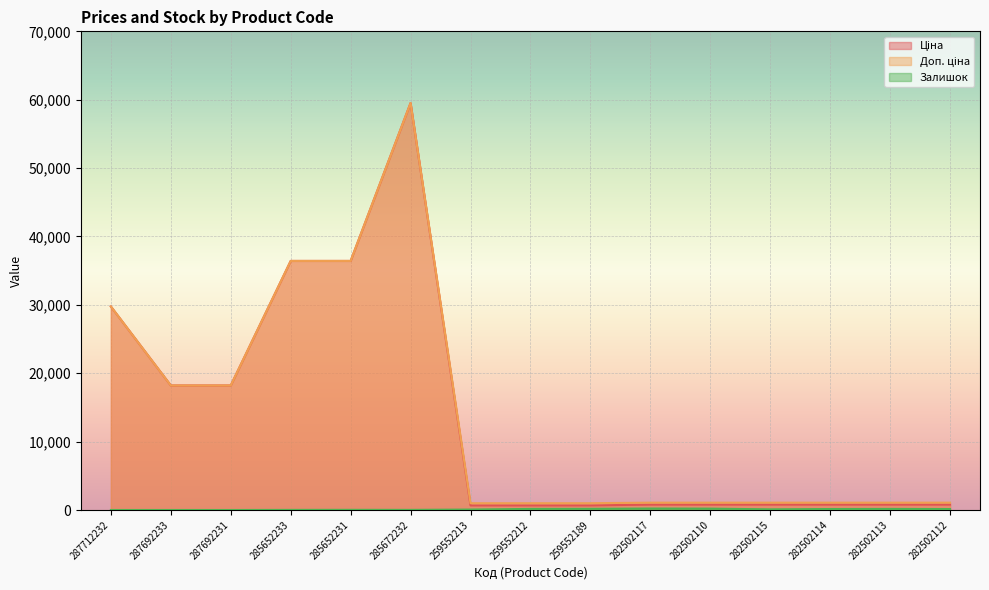

Which series has the widest spread of values?

Ціна